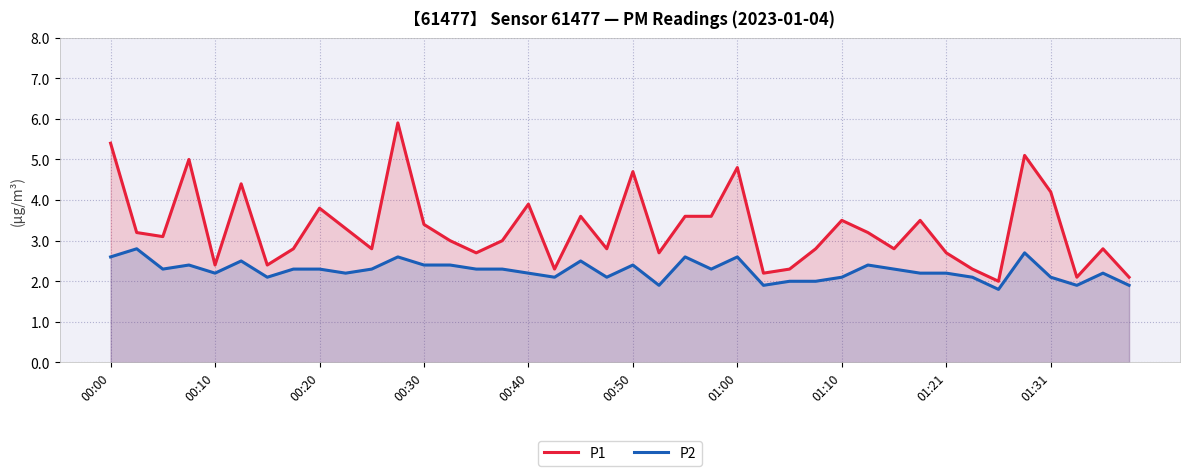

What is the spread (max minus min) of values at 01:31?

2.1